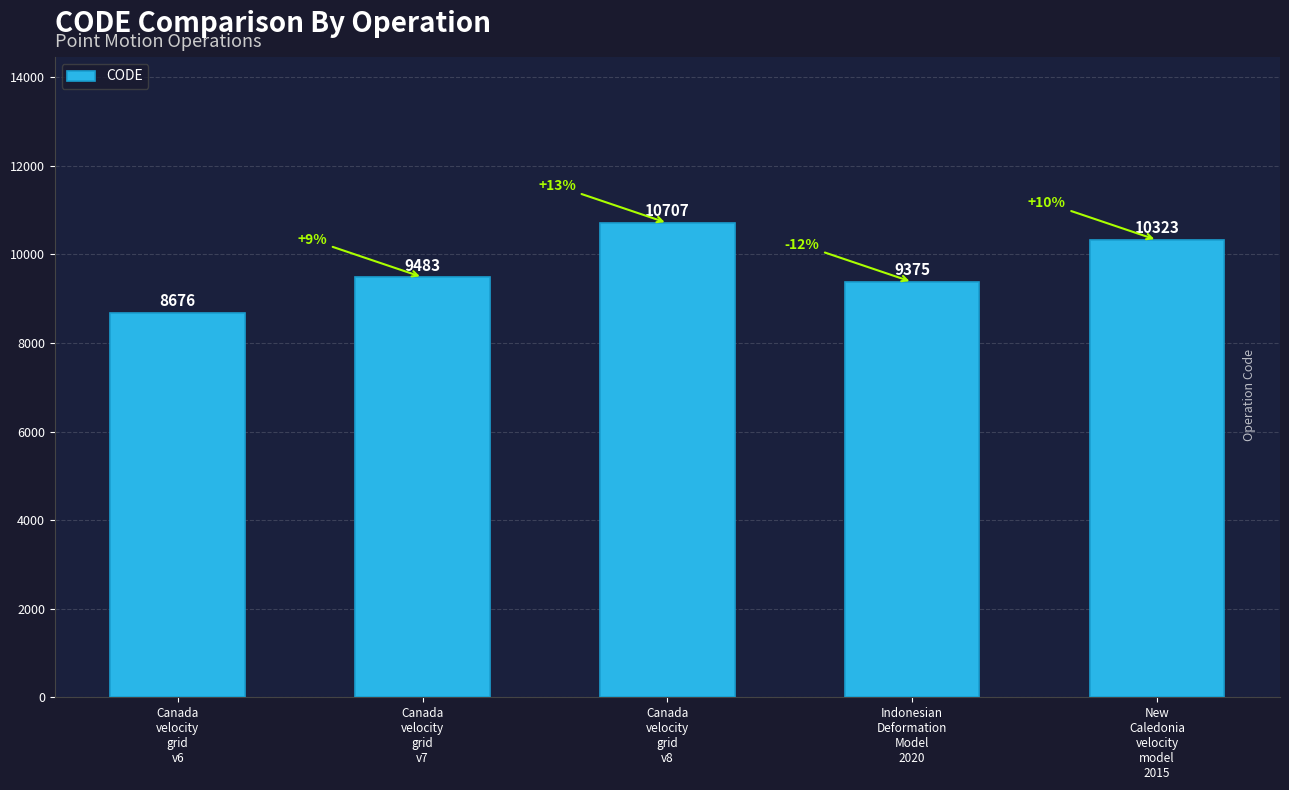

Reading left to right, what are all the values shown in this chart?

Canada
velocity
grid
v6=8676	Canada
velocity
grid
v7=9483	Canada
velocity
grid
v8=10707	Indonesian
Deformation
Model
2020=9375	New
Caledonia
velocity
model
2015=10323